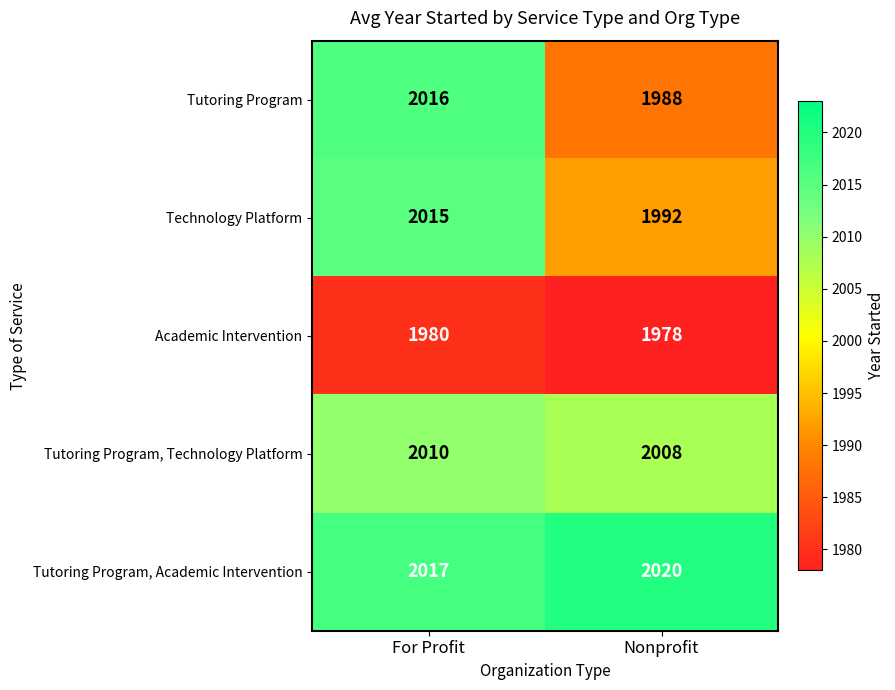

What is the difference between the Technology Platform values at For Profit and Nonprofit?

23